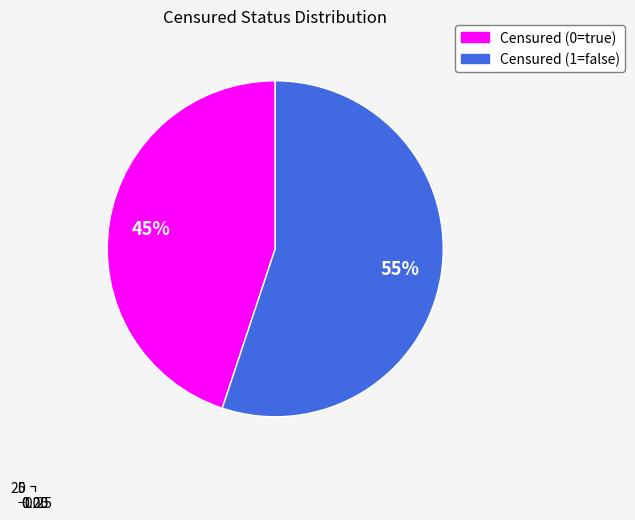

Approximately how many times larger is the value at Censured (0=true) compared to Censured (1=false)?

0.8